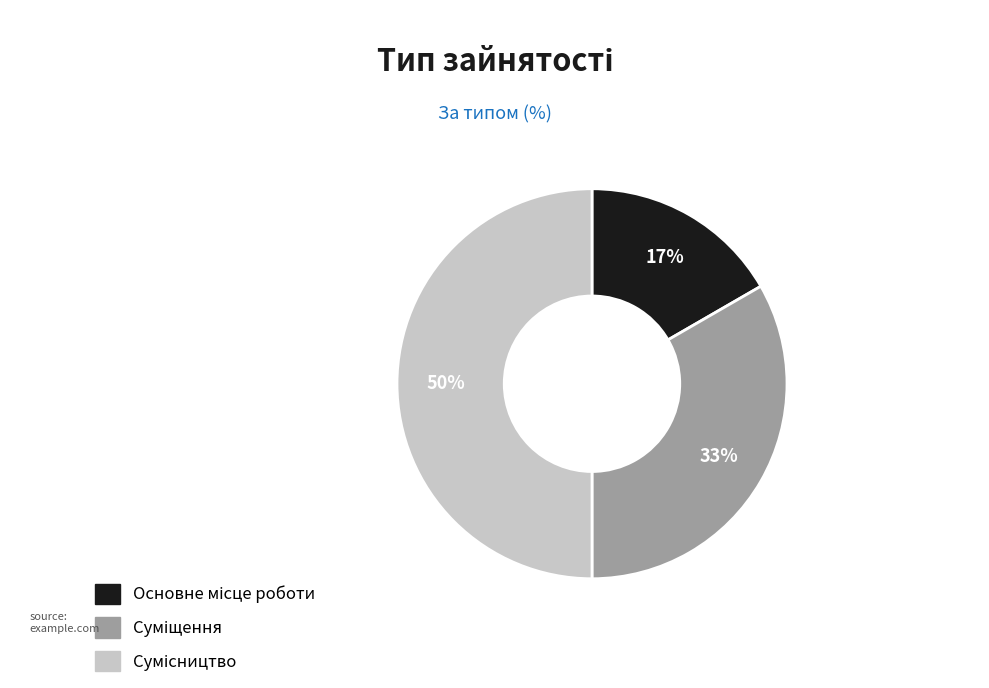

To the nearest percent, what is the average slice percentage?

33%